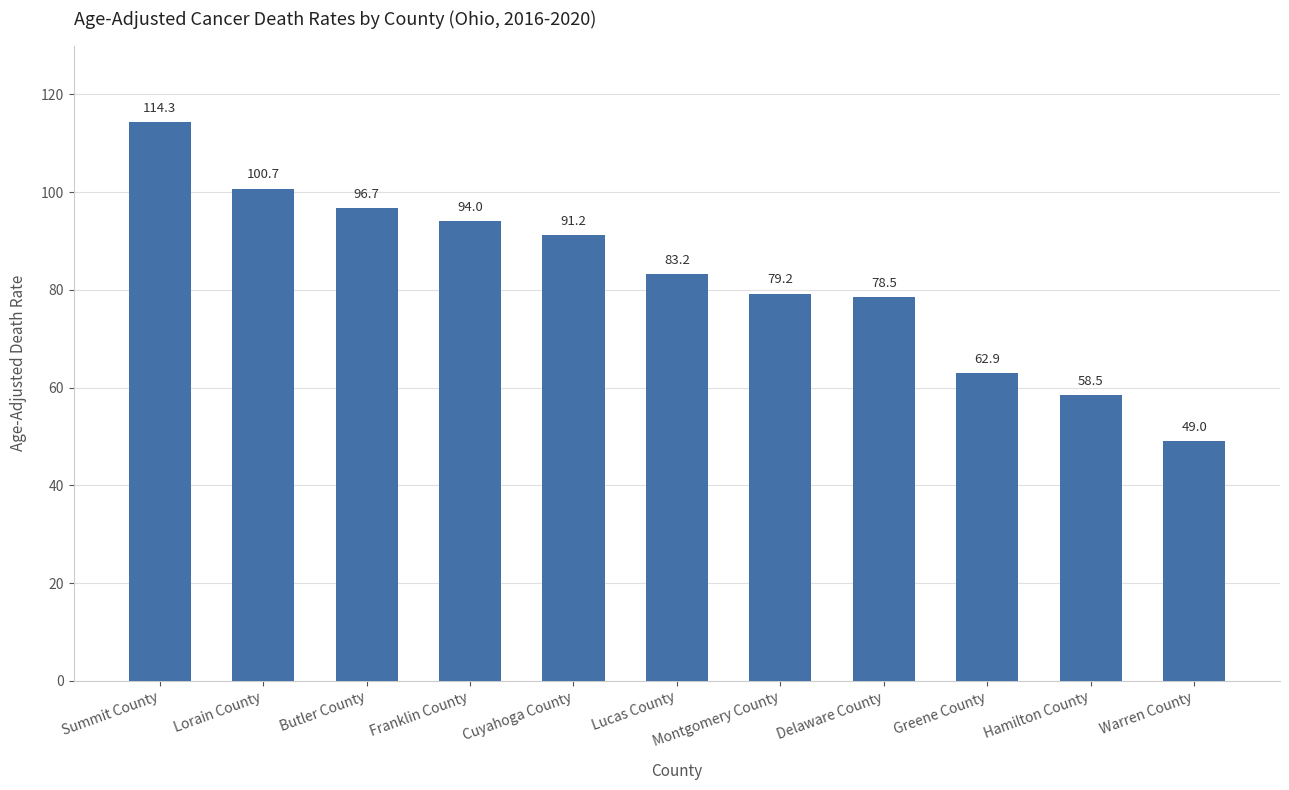

What is the average value?

82.6